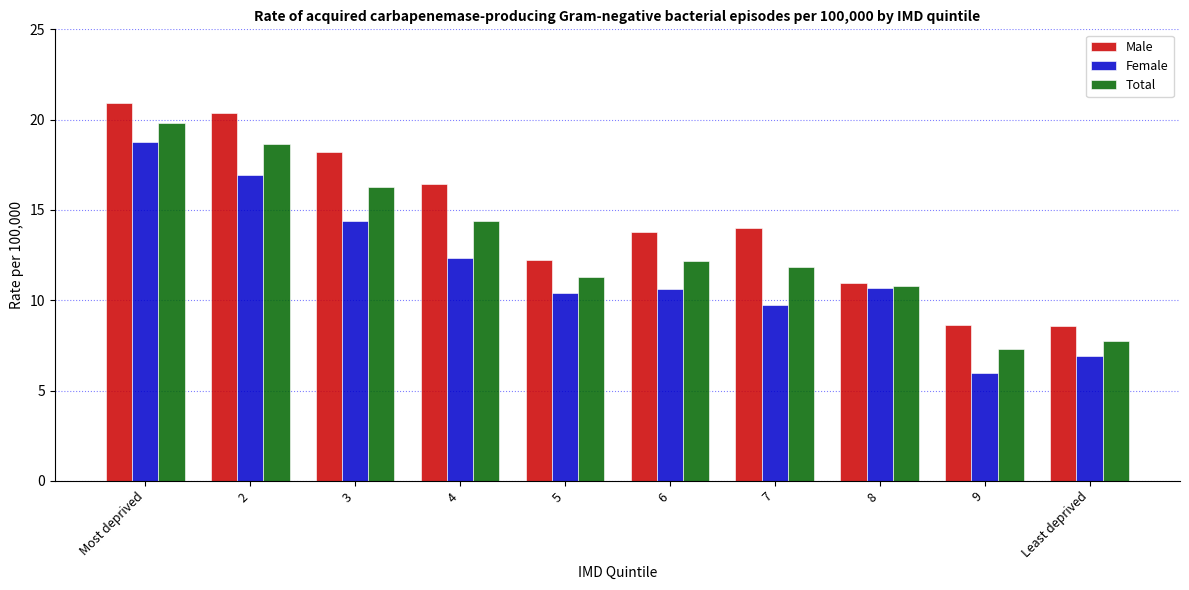

Is the value of Female at 4 greater than the value of Total at 7?

Yes